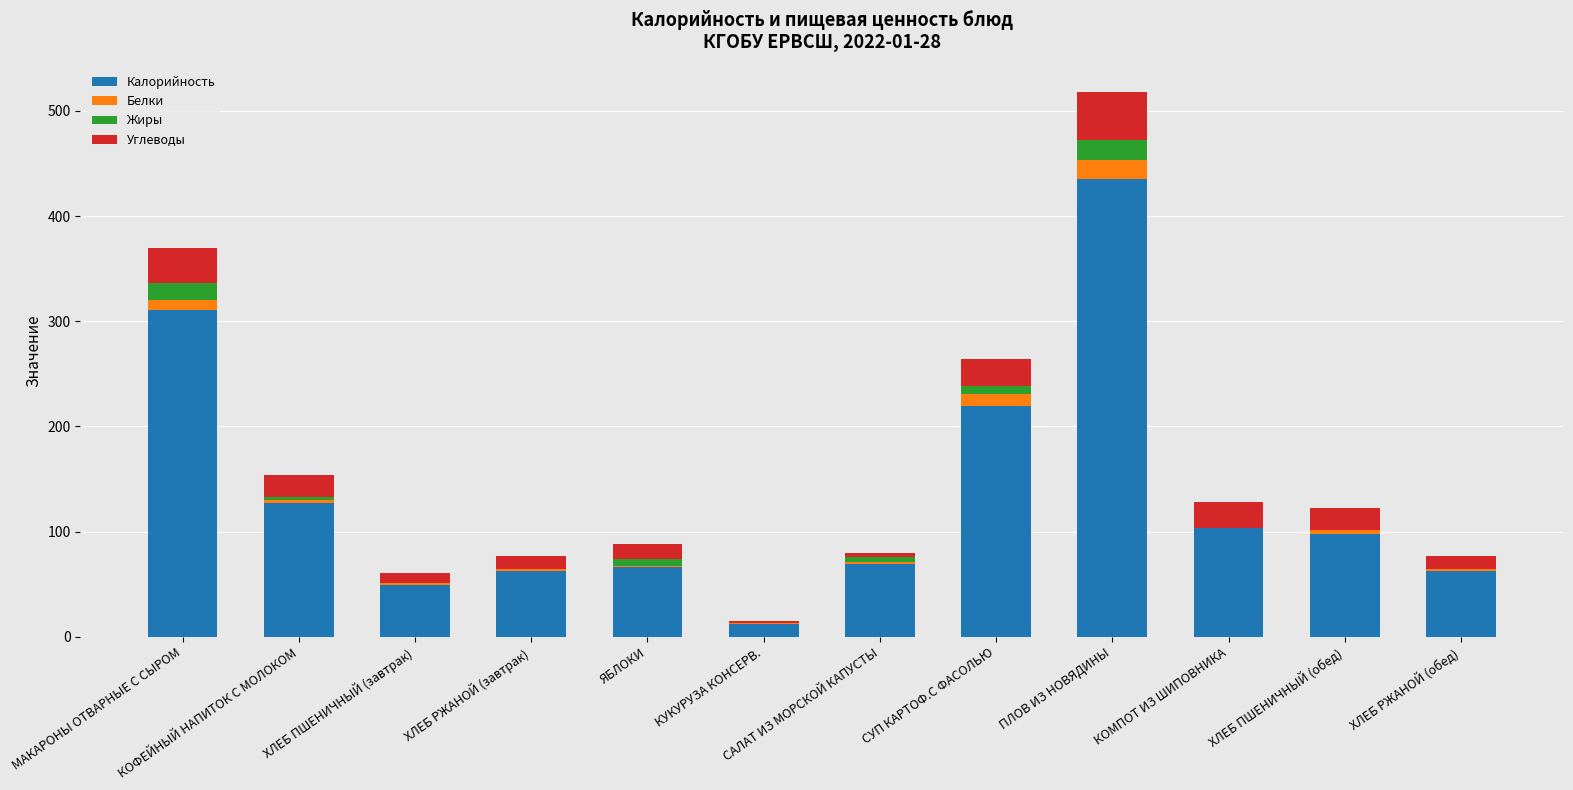

What is the maximum value for Калорийность?

435.0